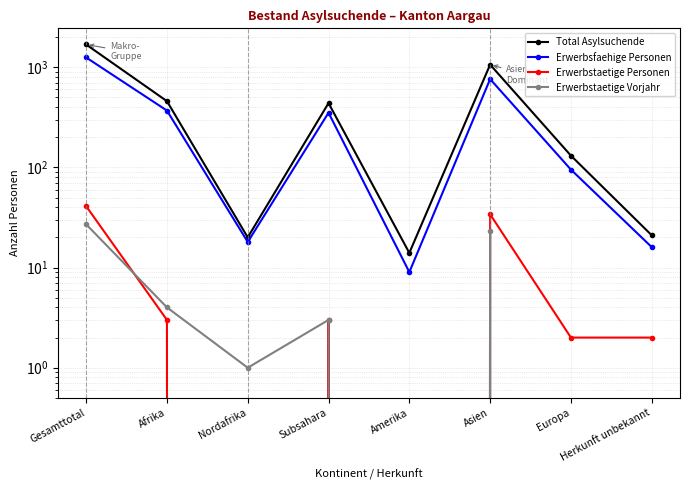

Reading right to left, transcribe all the data shown in this chart.

Total Asylsuchende: Herkunft unbekannt=21	Europa=131	Asien=1061	Amerika=14	Subsahara=438	Nordafrika=20	Afrika=458	Gesamttotal=1685
Erwerbsfaehige Personen: Herkunft unbekannt=16	Europa=95	Asien=761	Amerika=9	Subsahara=351	Nordafrika=18	Afrika=369	Gesamttotal=1250
Erwerbstaetige Personen: Herkunft unbekannt=2	Europa=2	Asien=34	Amerika=0	Subsahara=3	Nordafrika=0	Afrika=3	Gesamttotal=41
Erwerbstaetige Vorjahr: Herkunft unbekannt=0	Europa=0	Asien=23	Amerika=0	Subsahara=3	Nordafrika=1	Afrika=4	Gesamttotal=27